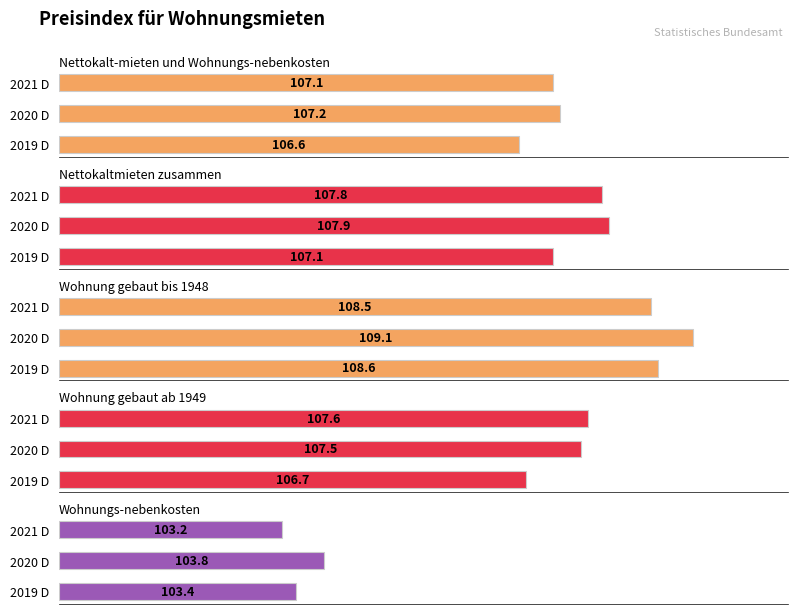

True or false: Nettokalt-mieten und Wohnungs-nebenkosten has a value of 23.3 at 2021 D.

False